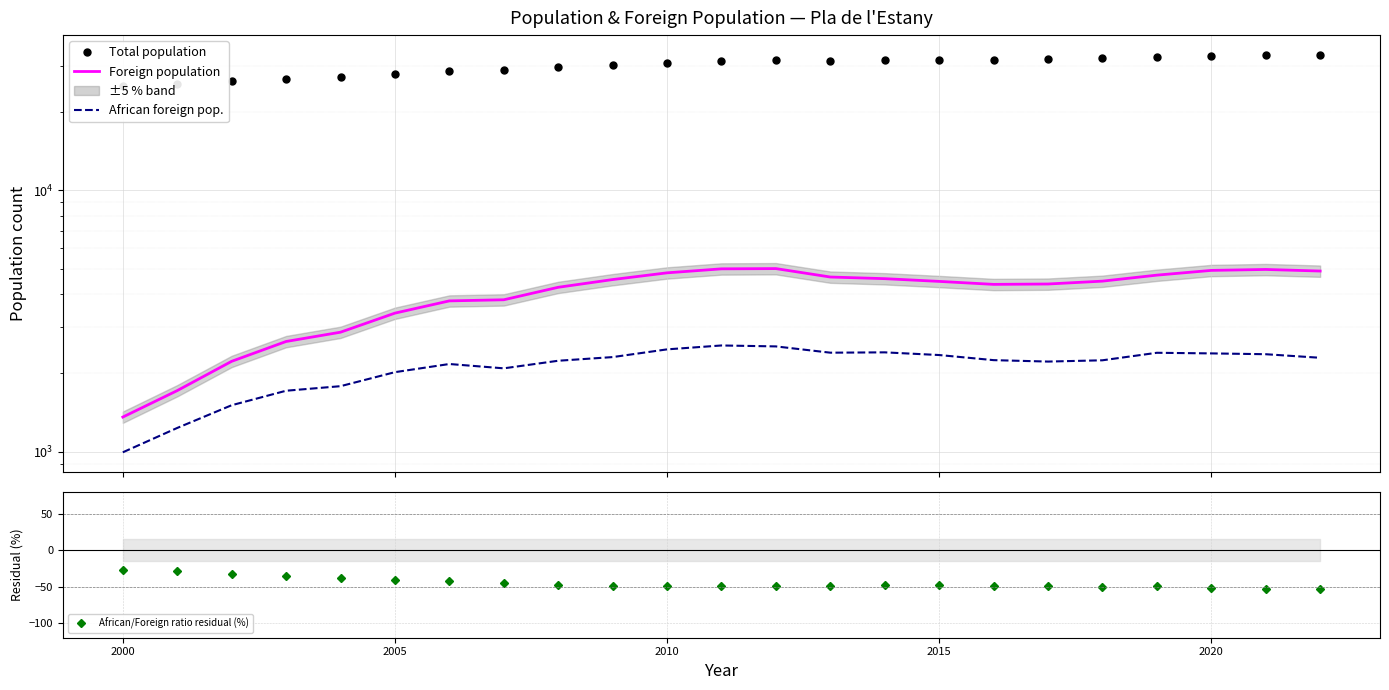

What is the greatest value displayed?

32941.0